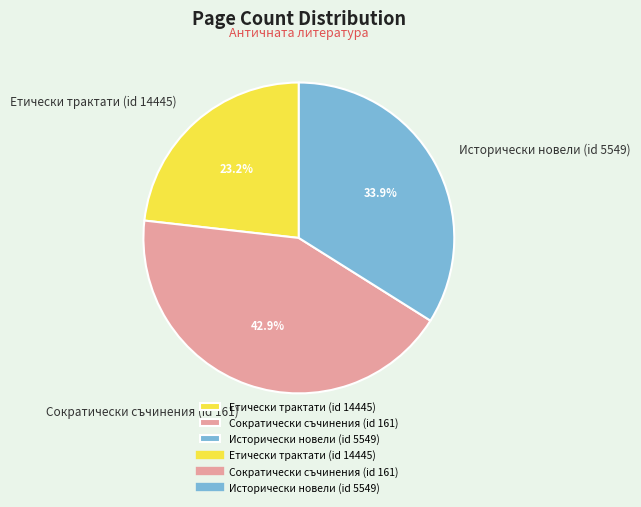

Is there any slice that represents more than half of the pie?

No